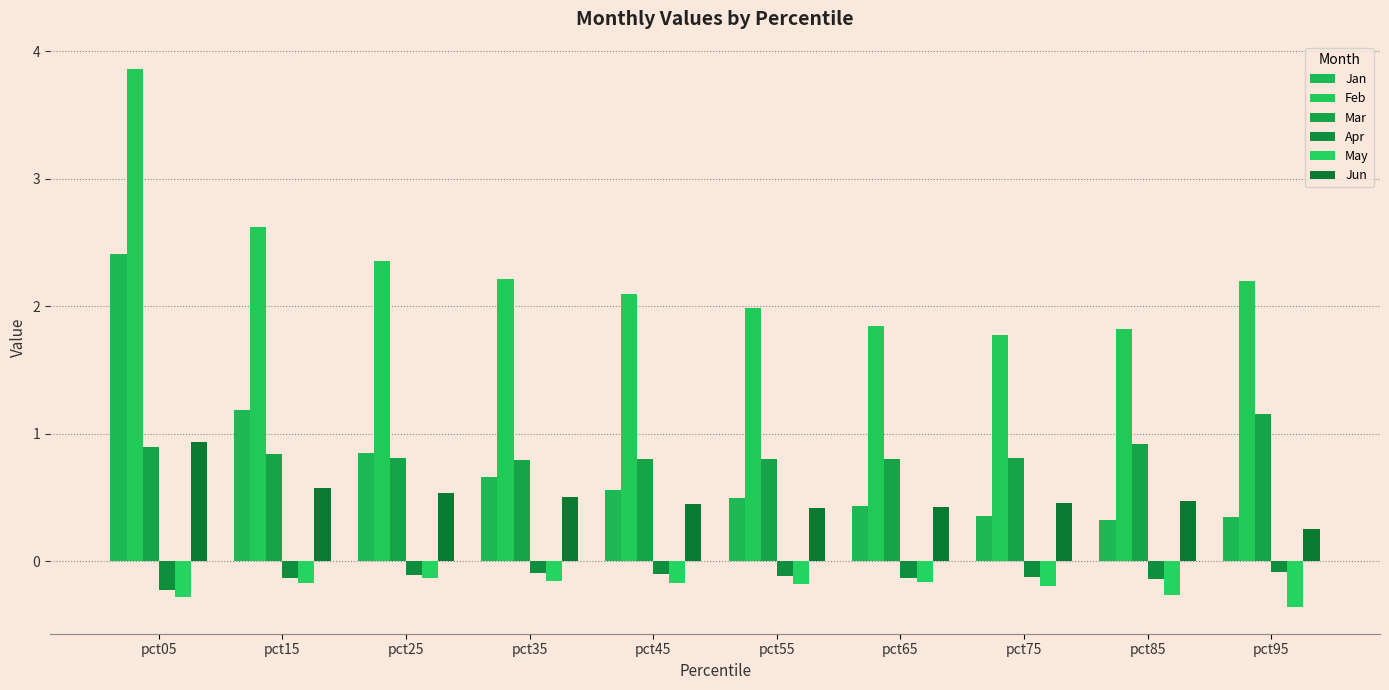

What is the value of the Jan bar at the 1st from the left?

2.4